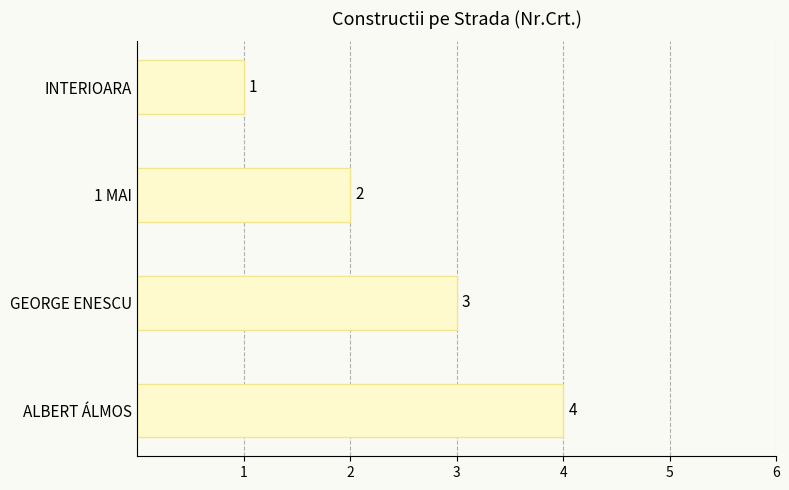

What is the label of the 4th bar from the bottom?

INTERIOARA